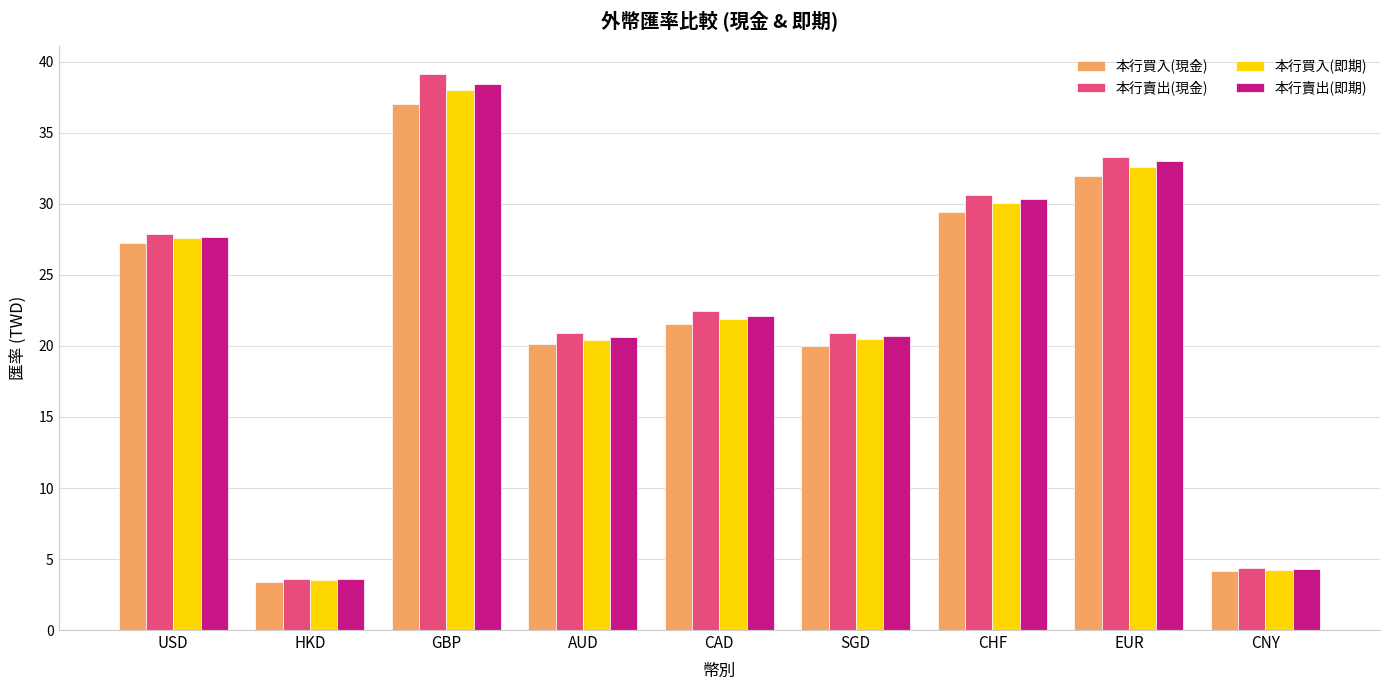

What position from the right is SGD?

4